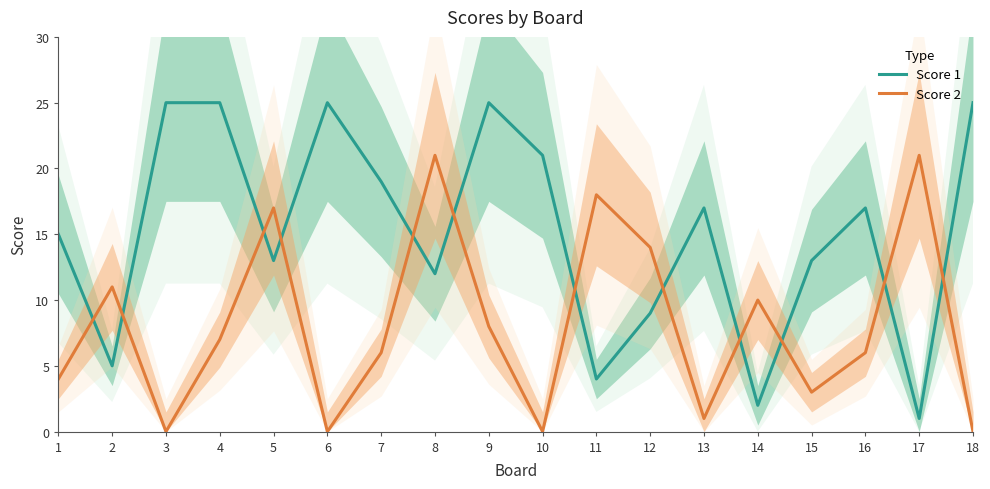

Reading right to left, what are all the values shown in this chart?

Score 1: 25	1	17	13	2	17	9	4	21	25	12	19	25	13	25	25	5	15
Score 2: 0	21	6	3	10	1	14	18	0	8	21	6	0	17	7	0	11	4